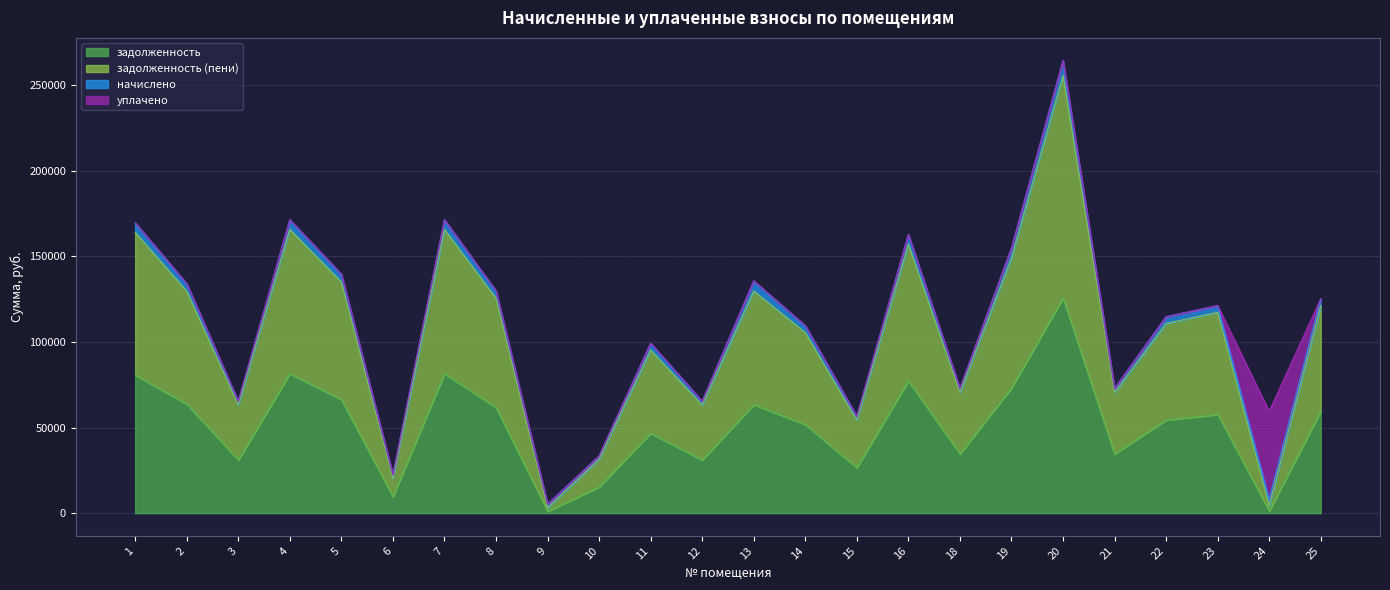

True or false: задолженность (пени) and задолженность intersect in this chart.

False